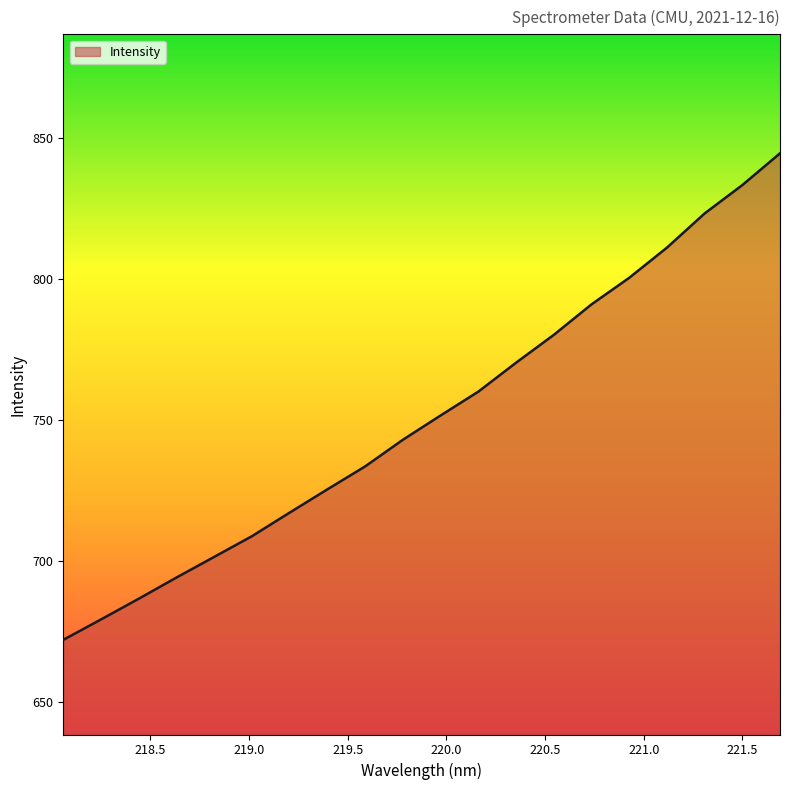

What is the difference between the maximum and minimum values?

172.7